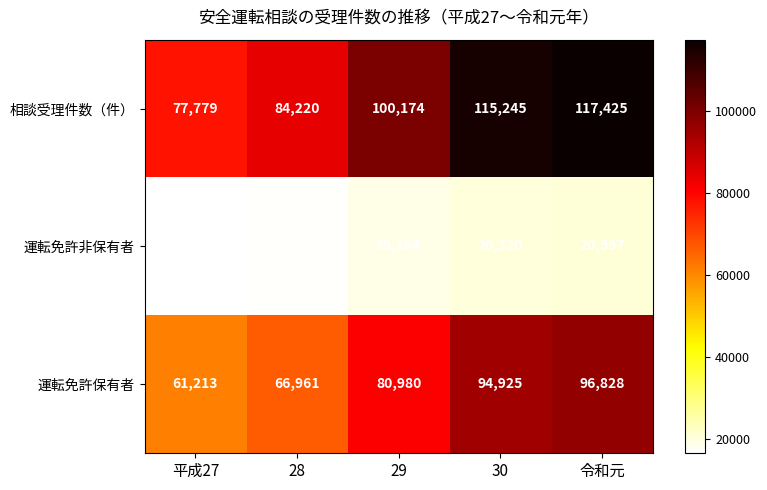

What is the difference between the maximum and minimum values in the 運転免許保有者 series?

35615